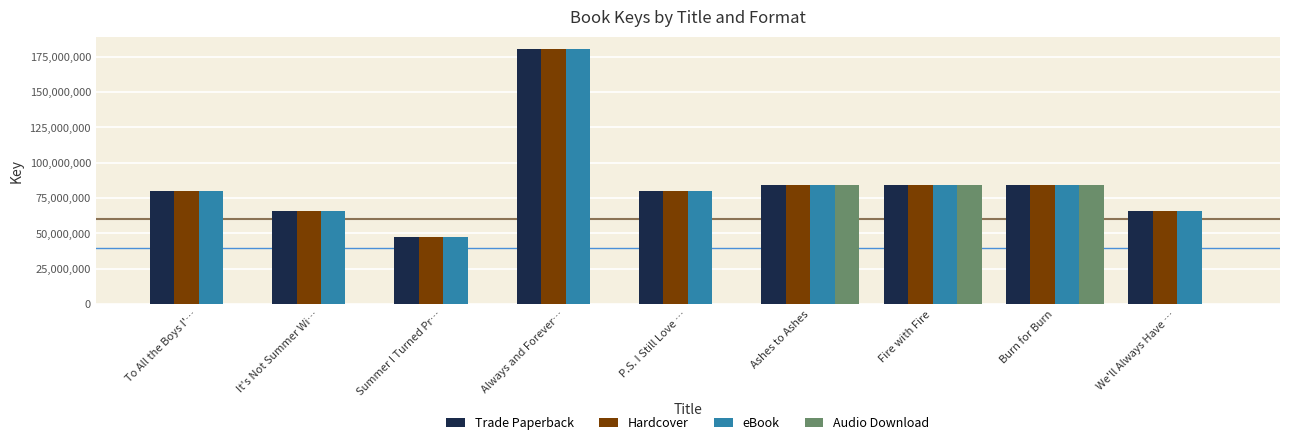

At which category is the sum across all series the highest?

Always and Forever…